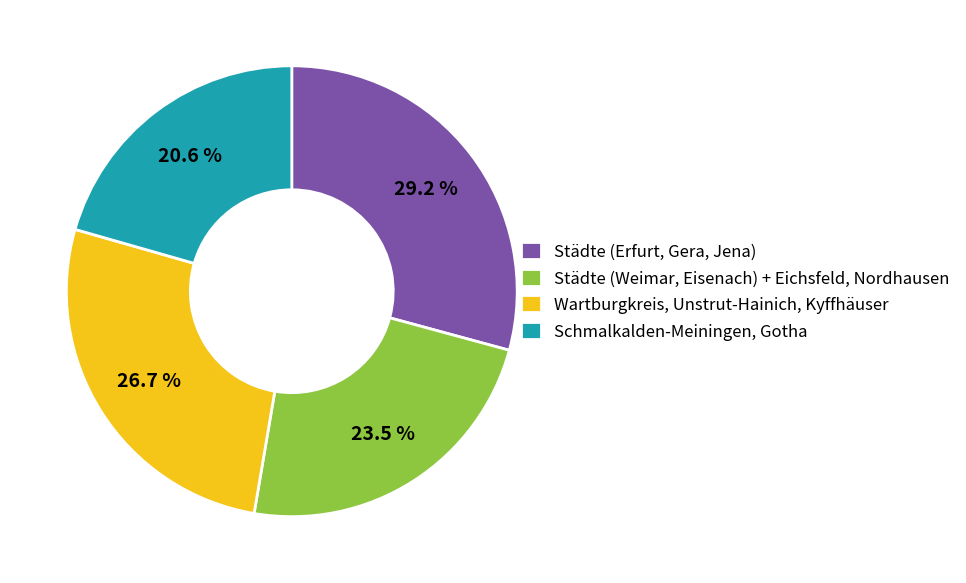

Which has a higher value, Wartburgkreis, Unstrut-Hainich, Kyffhäuser or Städte (Erfurt, Gera, Jena)?

Städte (Erfurt, Gera, Jena)